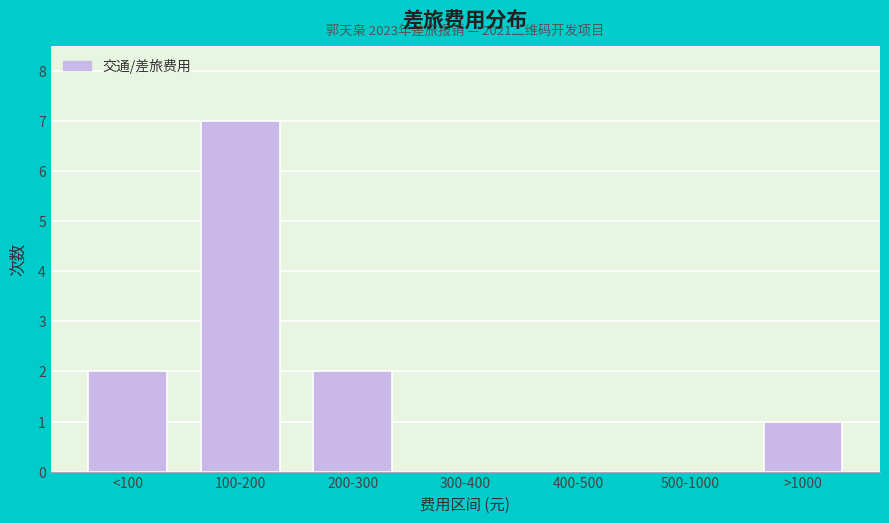

Reading left to right, transcribe all the data shown in this chart.

<100=2	100-200=7	200-300=2	300-400=0	400-500=0	500-1000=0	>1000=1